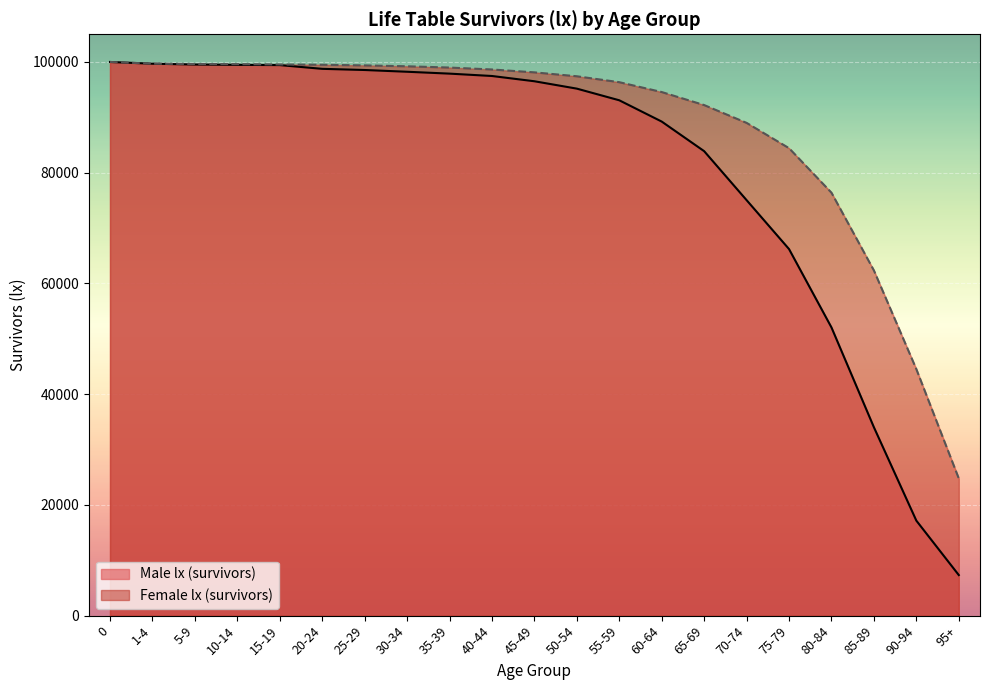

What are all the series names shown in the legend?

Male lx (survivors), Female lx (survivors)